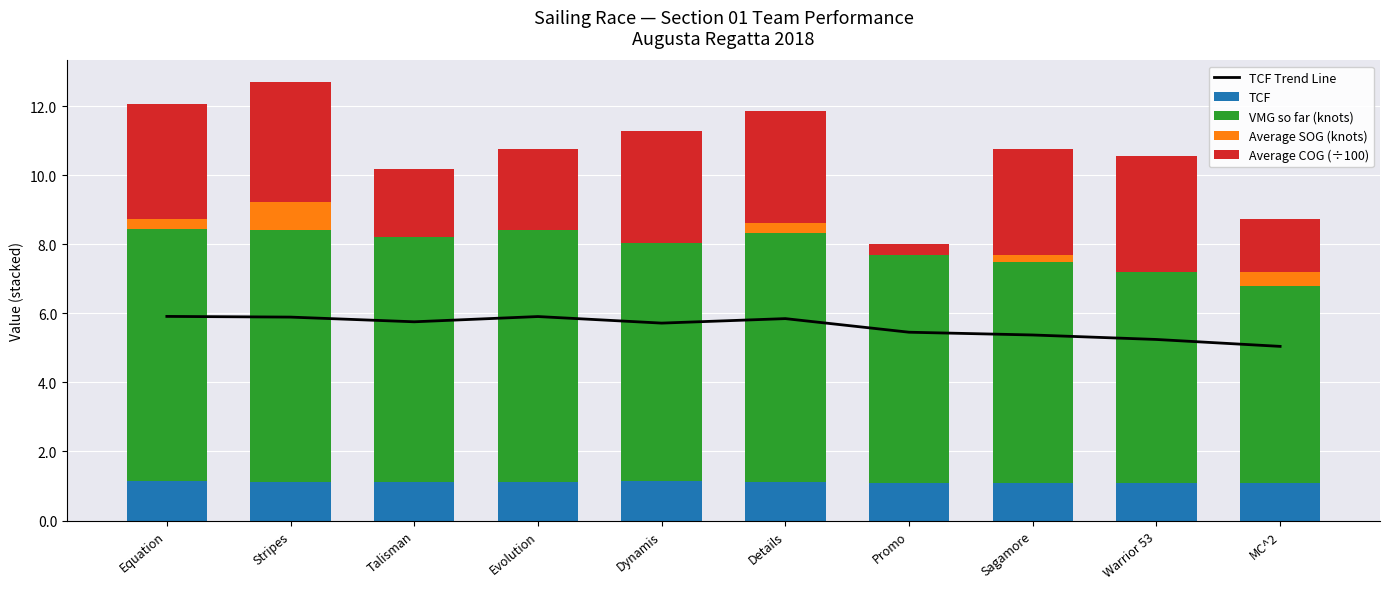

How many groups of bars are there?

10